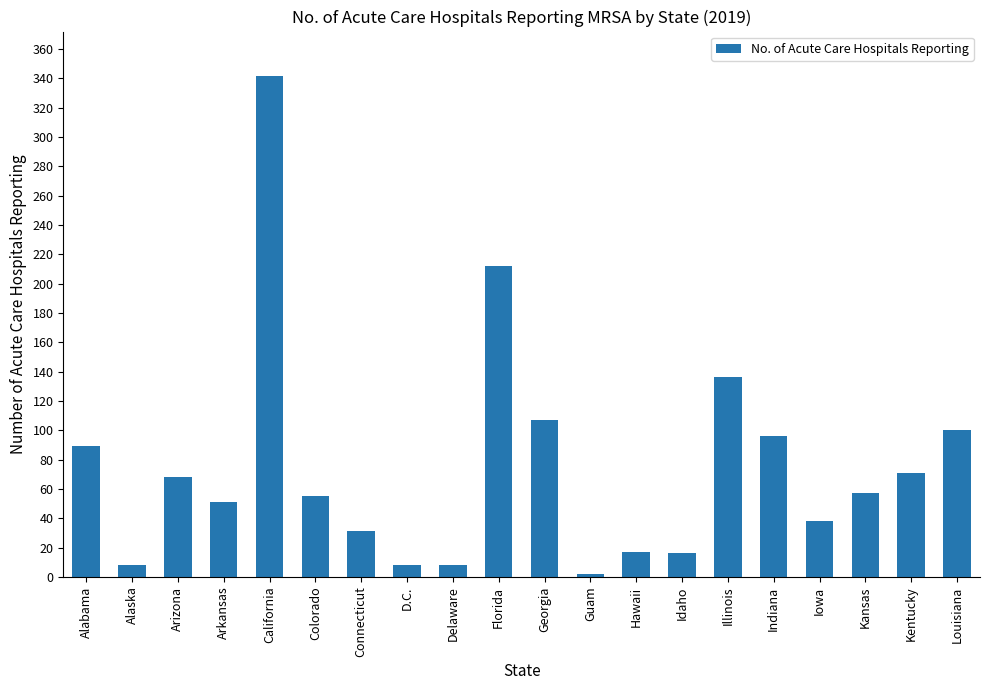

What is the value of the 2nd bar from the left?

8